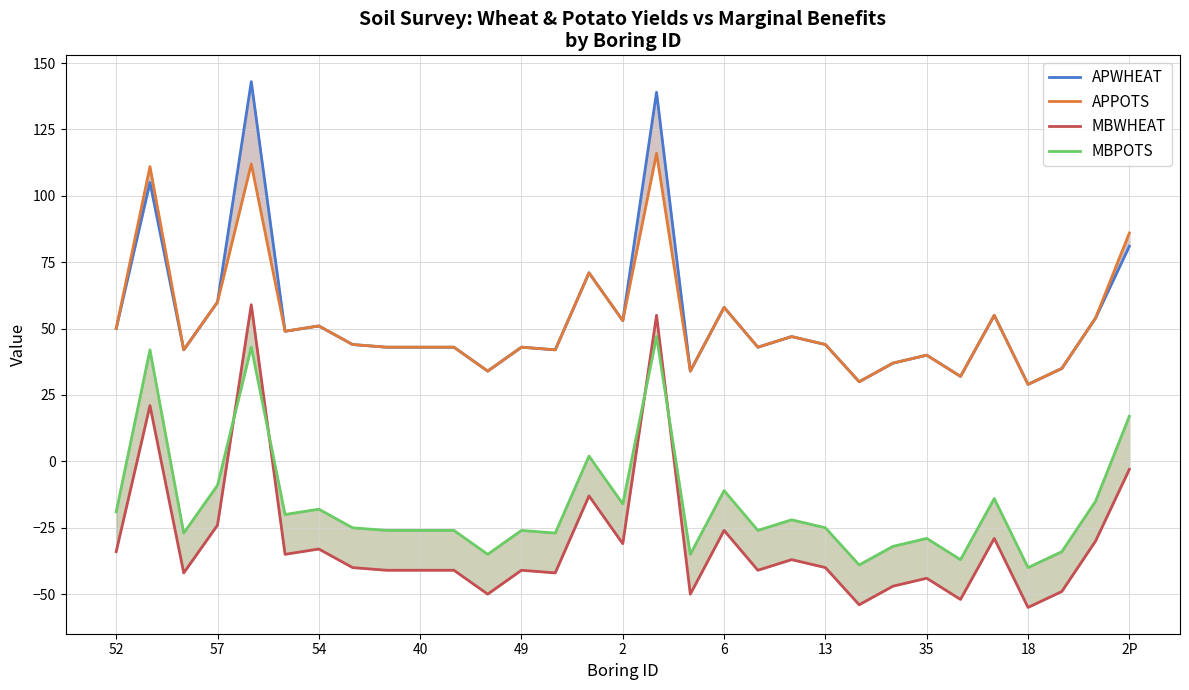

How many interior local valleys does the MBWHEAT series have?

10